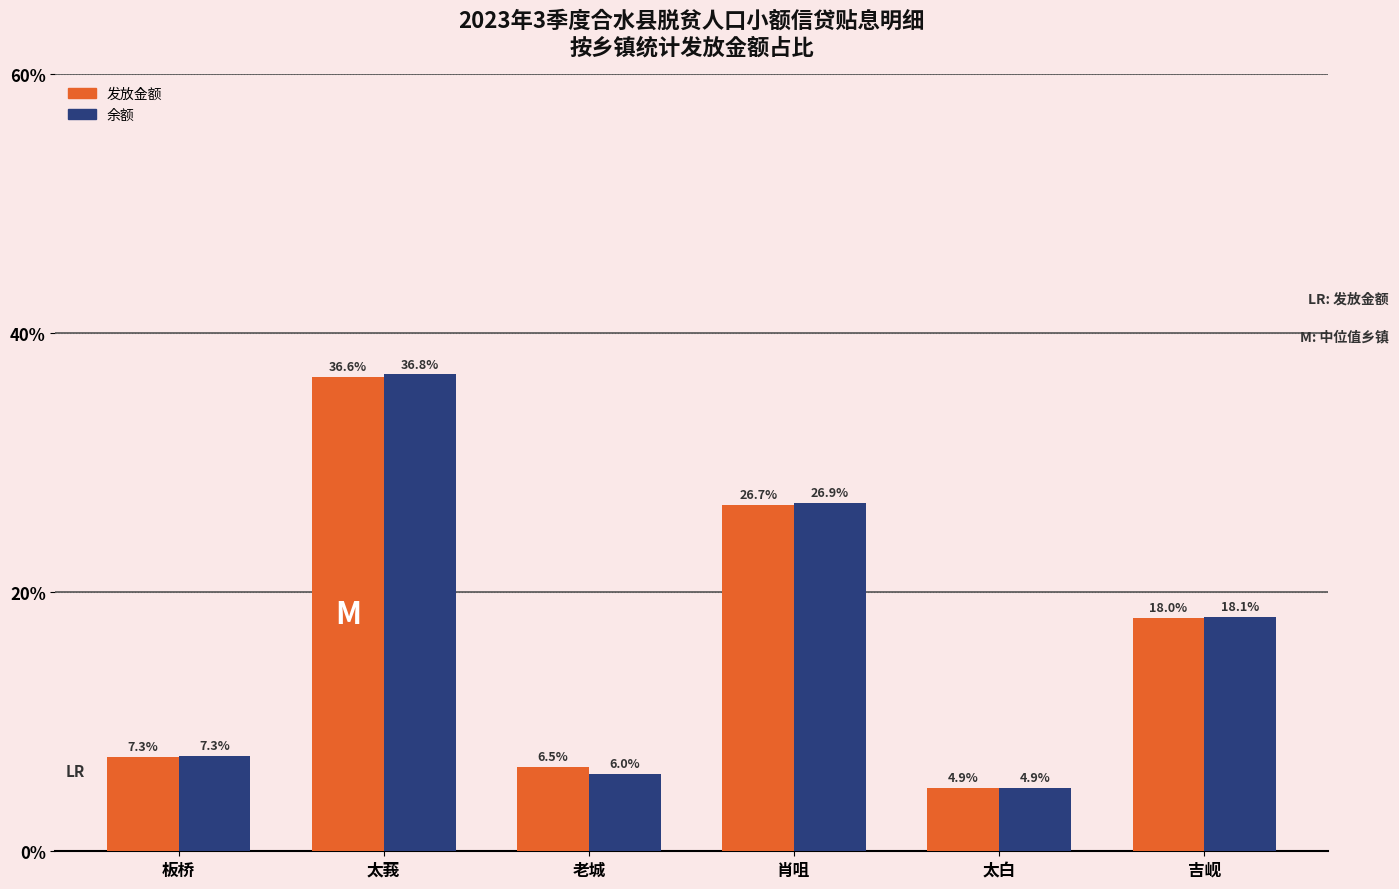

What is the total value across all series at 板桥?

14.6